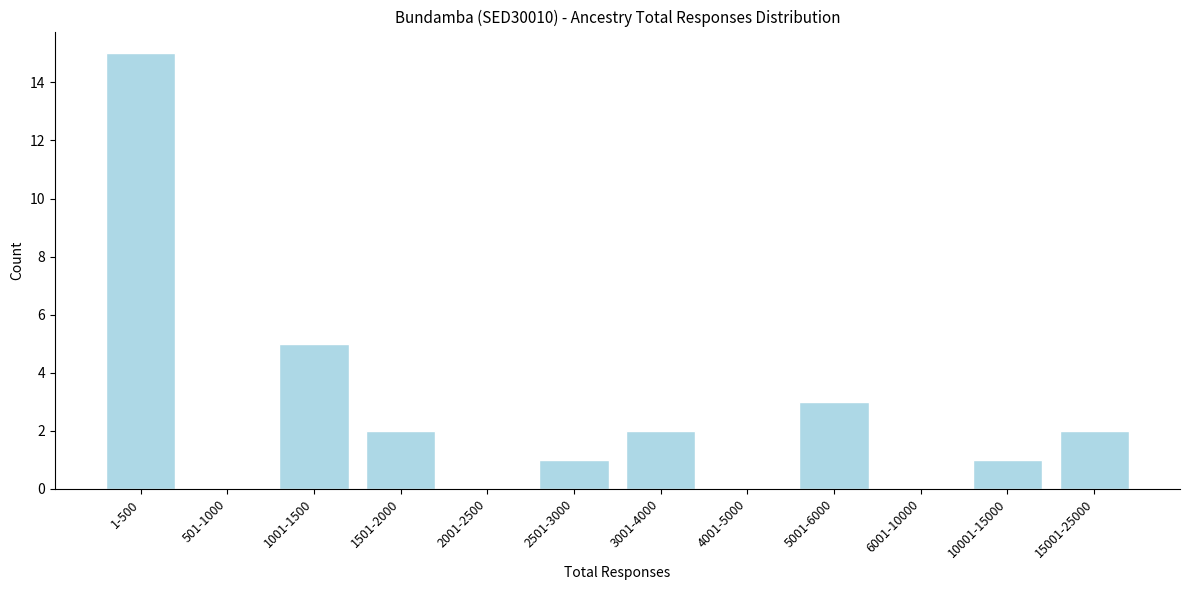

Reading right to left, what are all the values shown in this chart?

15001-25000=2	10001-15000=1	6001-10000=0	5001-6000=3	4001-5000=0	3001-4000=2	2501-3000=1	2001-2500=0	1501-2000=2	1001-1500=5	501-1000=0	1-500=15